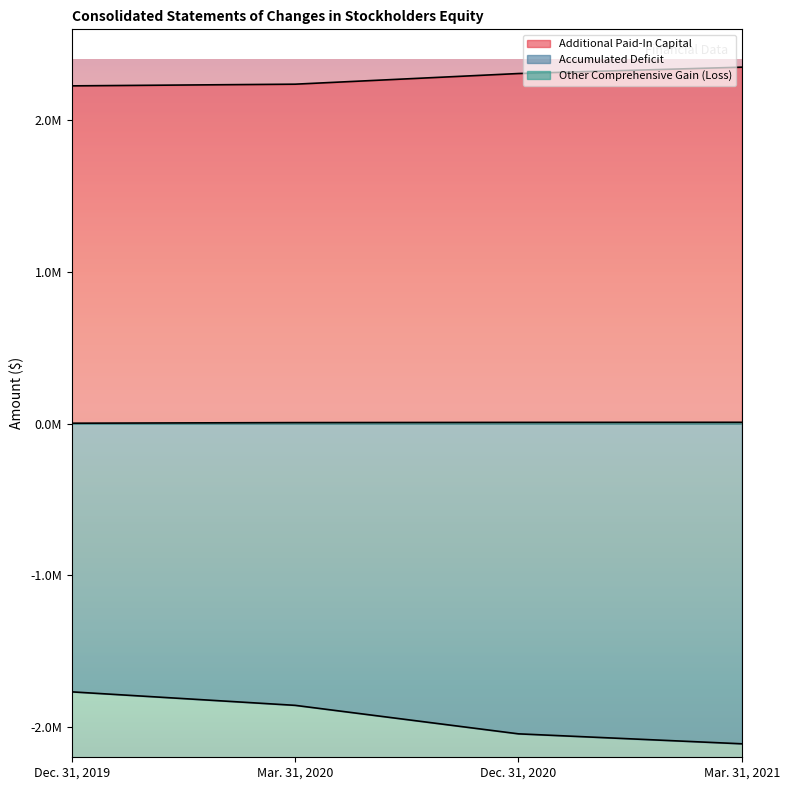

What is the label of the 4th point from the left?

Mar. 31, 2021